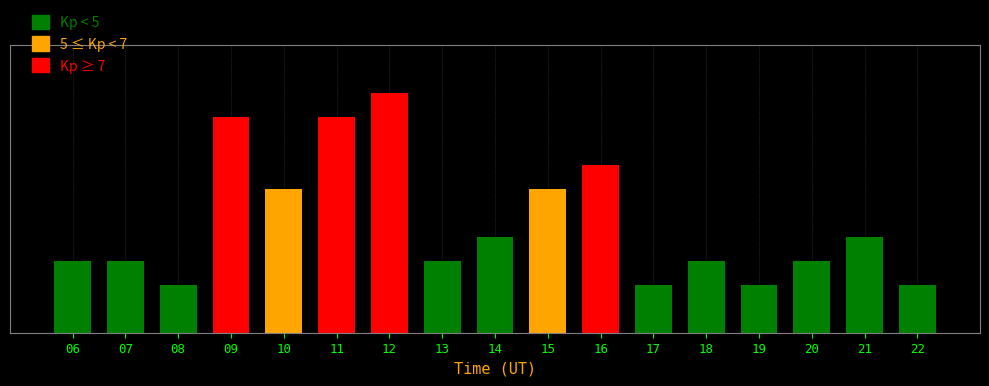

Which has a higher value, 14 or 21?

14